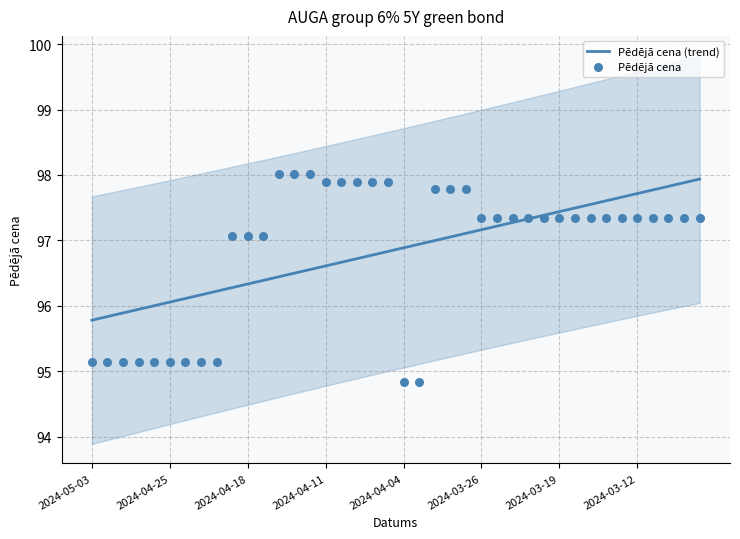

Which series reaches the minimum Y coordinate?

Pēdējā cena